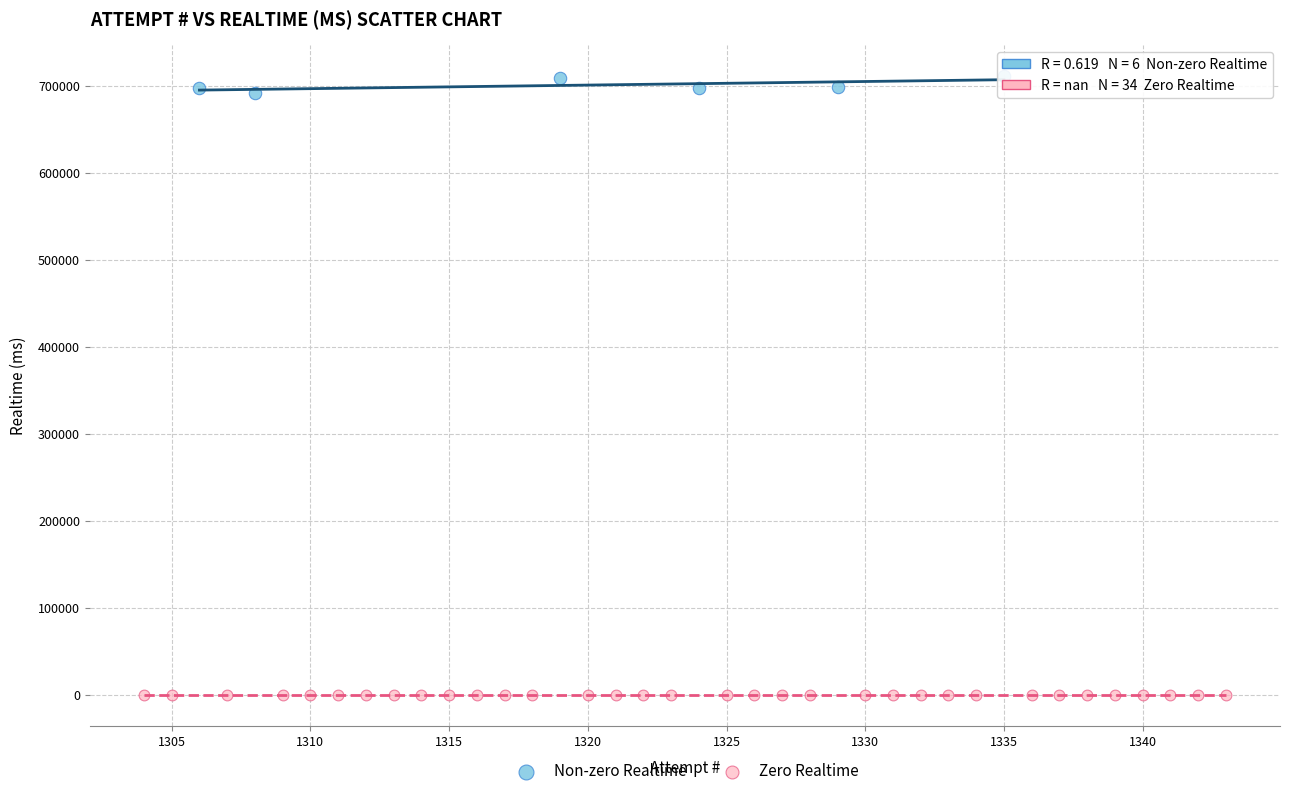

Which series contains the lowest Y value?

Zero Realtime